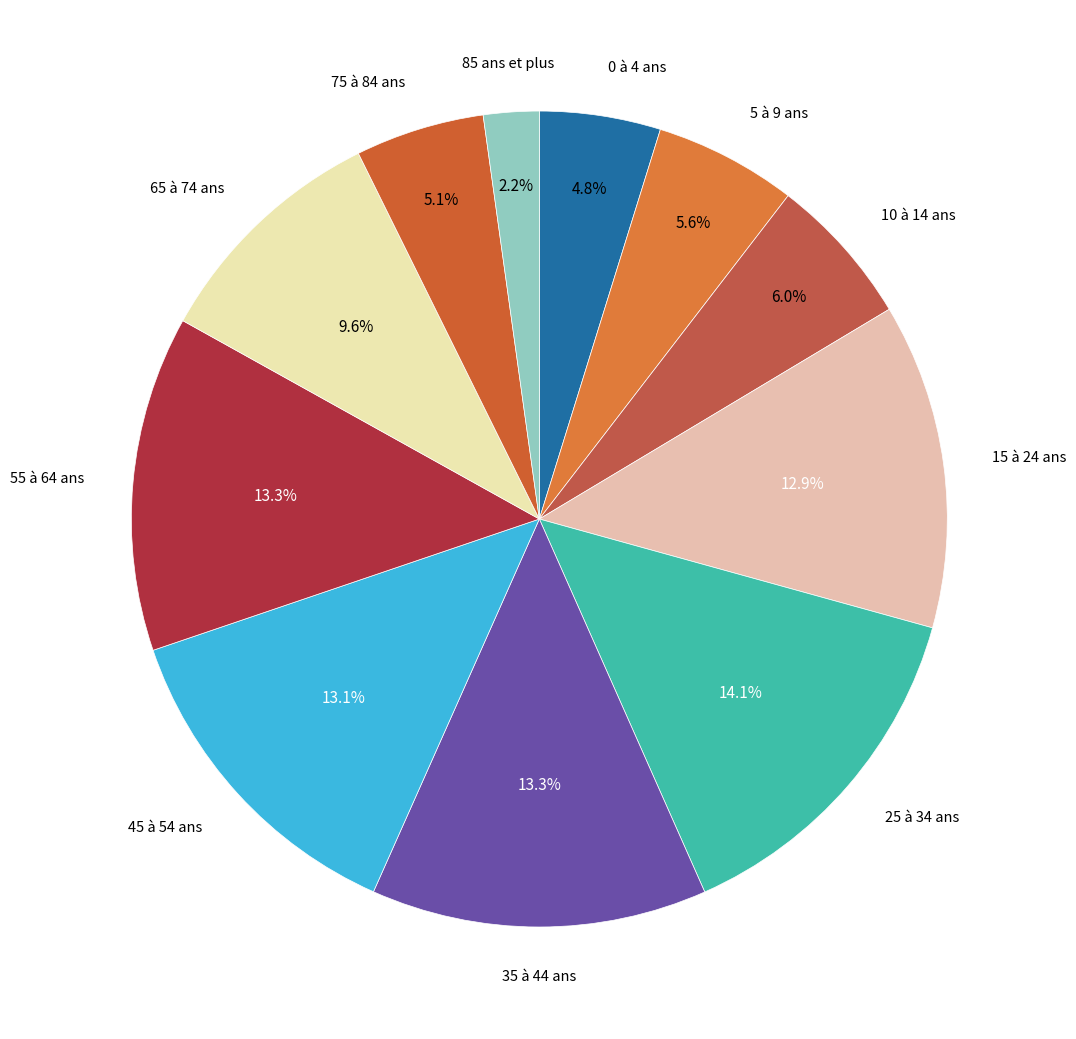

Between 55 à 64 ans and 65 à 74 ans, which is larger?

55 à 64 ans